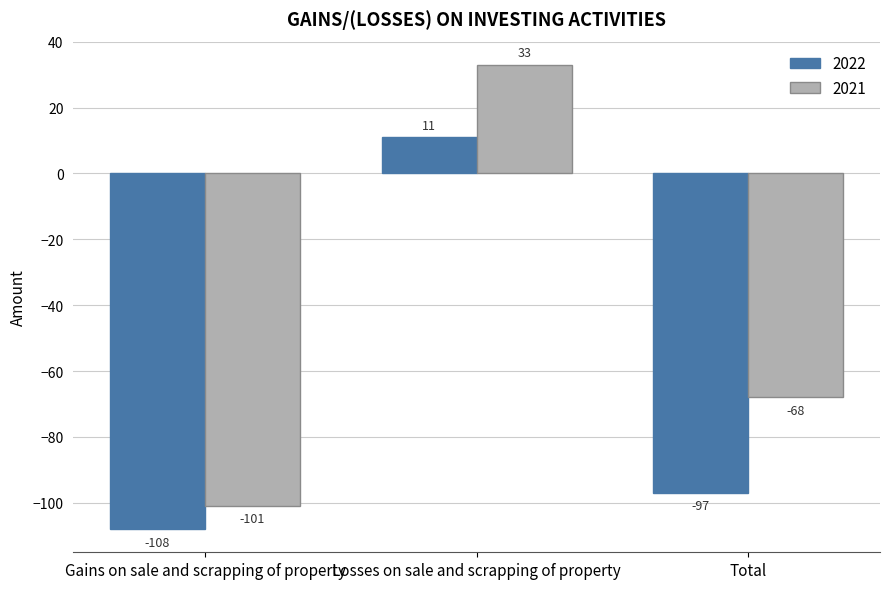

What is the sum of all 2021 values?

-136